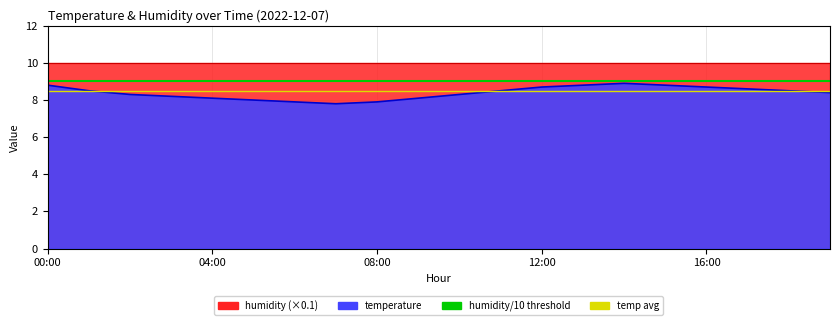

What is the sum of the temp avg values at 00:00 and 04:00?

17.0